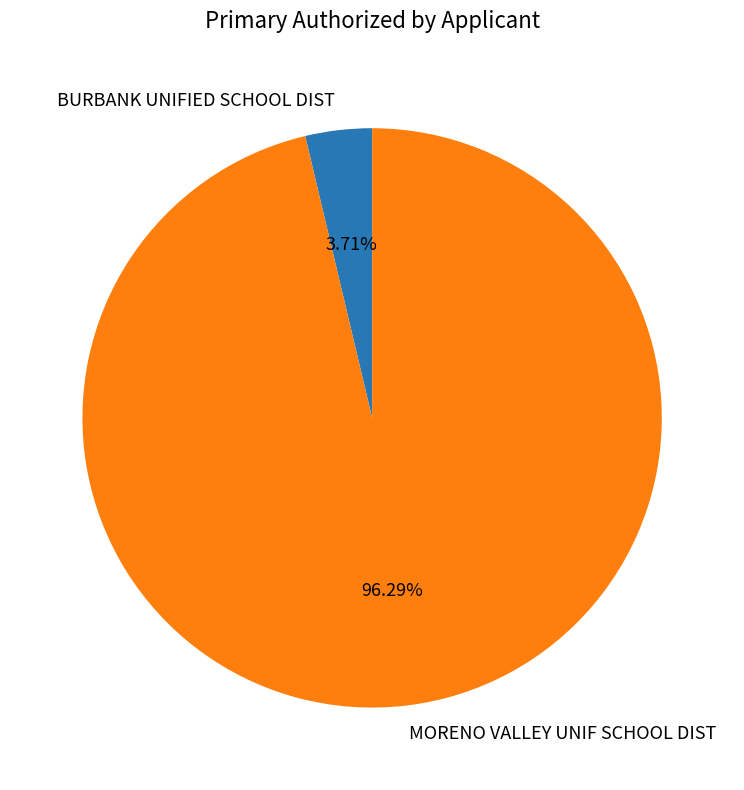

Is there a majority slice in this chart?

Yes